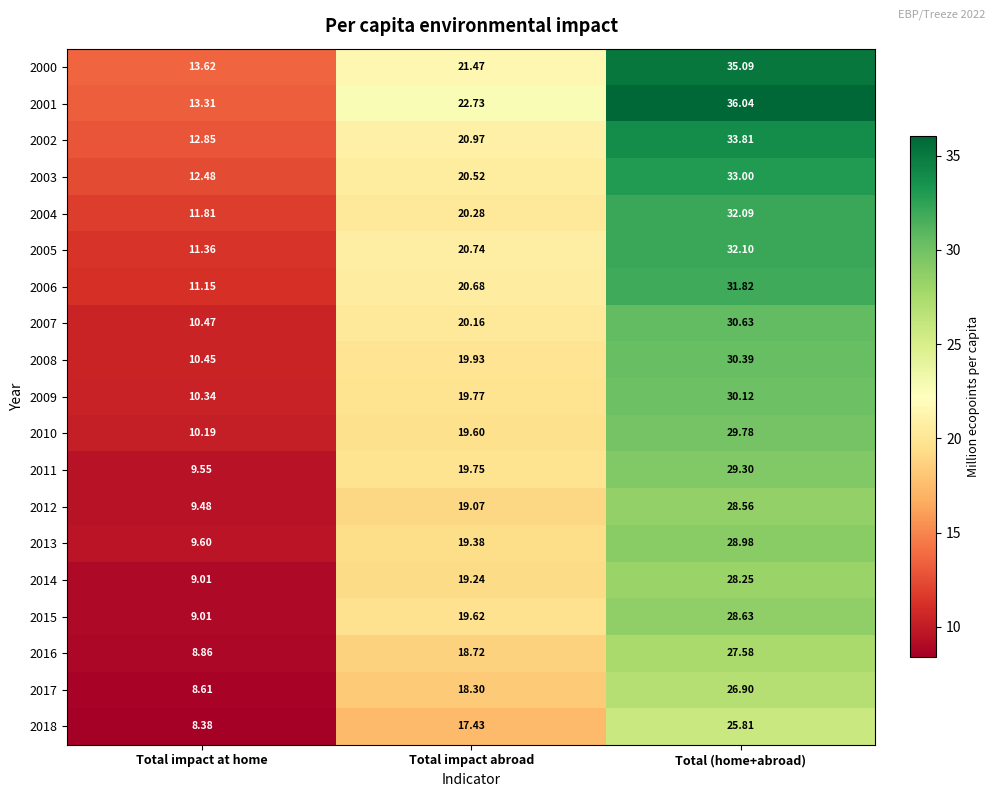

Which category has the lowest value in the 2003 series?

Total impact at home